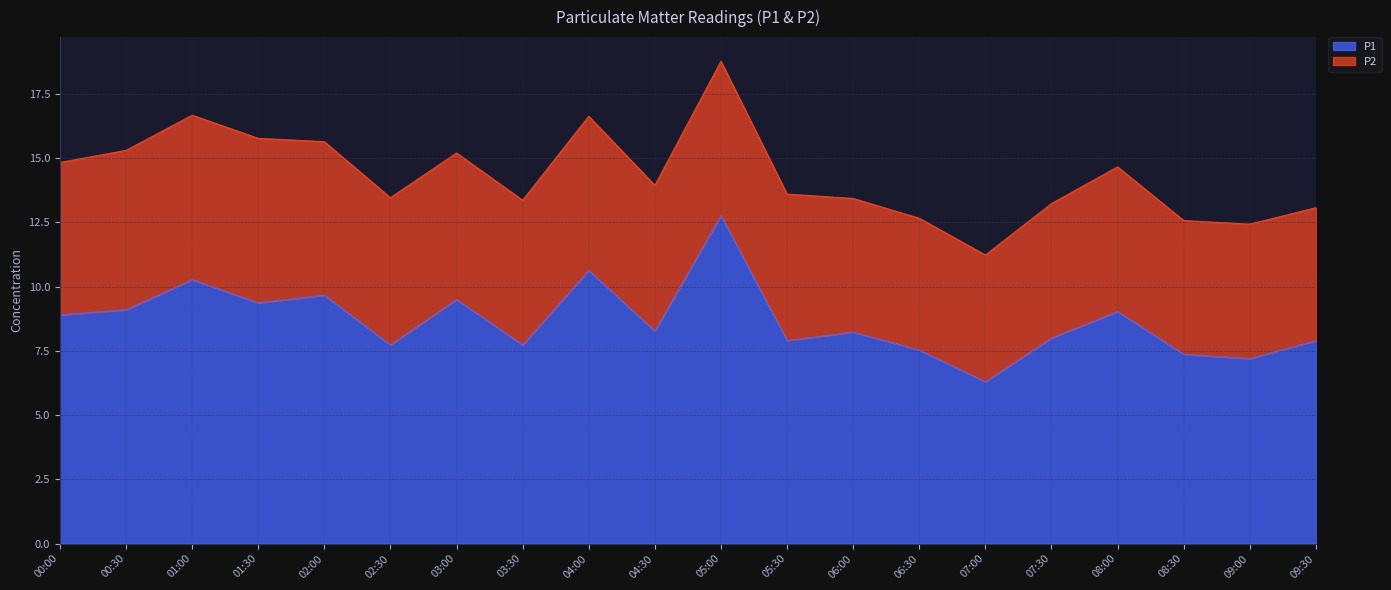

True or false: the data shows 9.4 at 01:30.

True